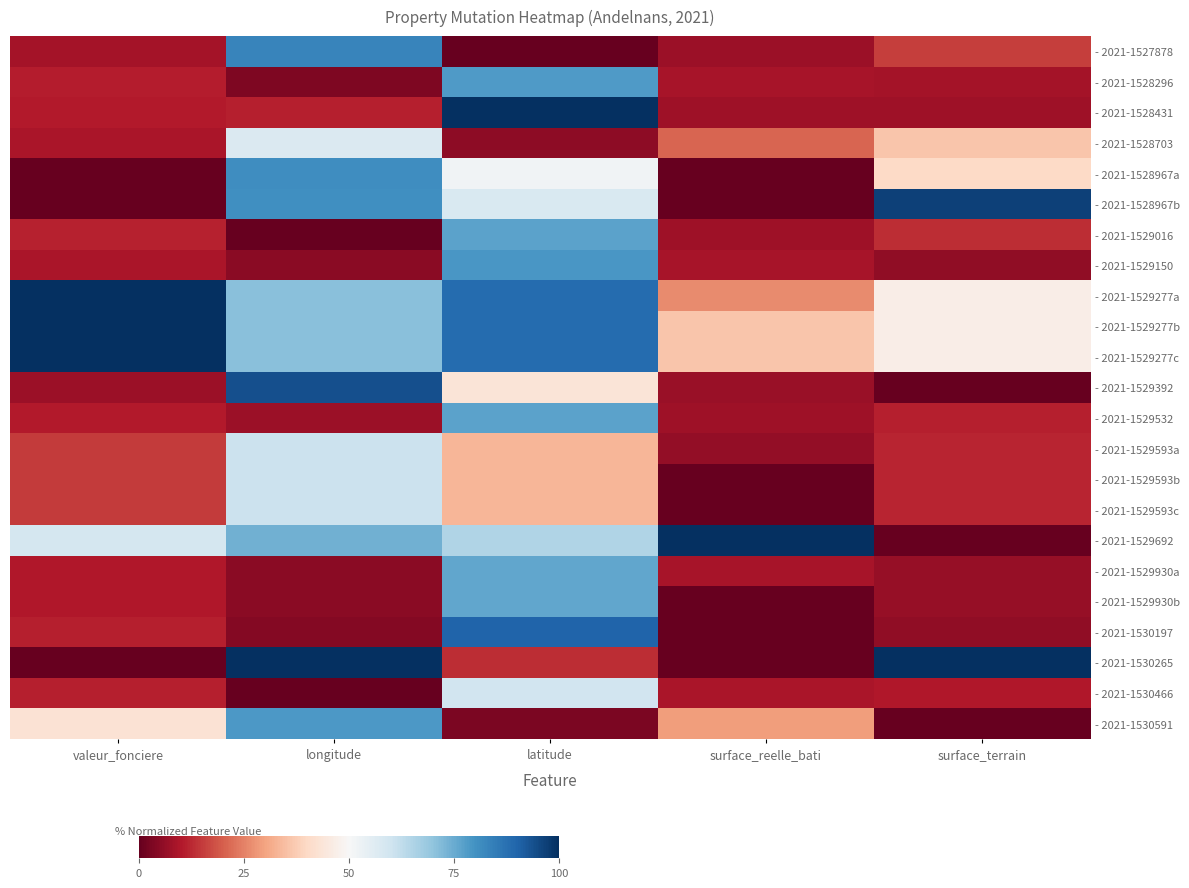

What is the spread (max minus min) of values at longitude?

100.0